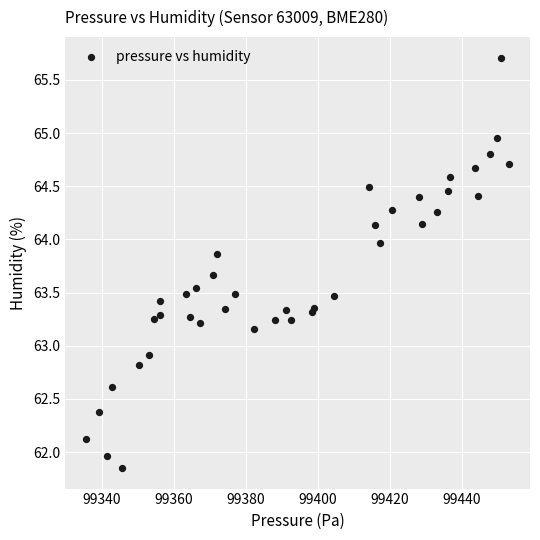

What Y value in the scatter plot is closest to 63?

62.9